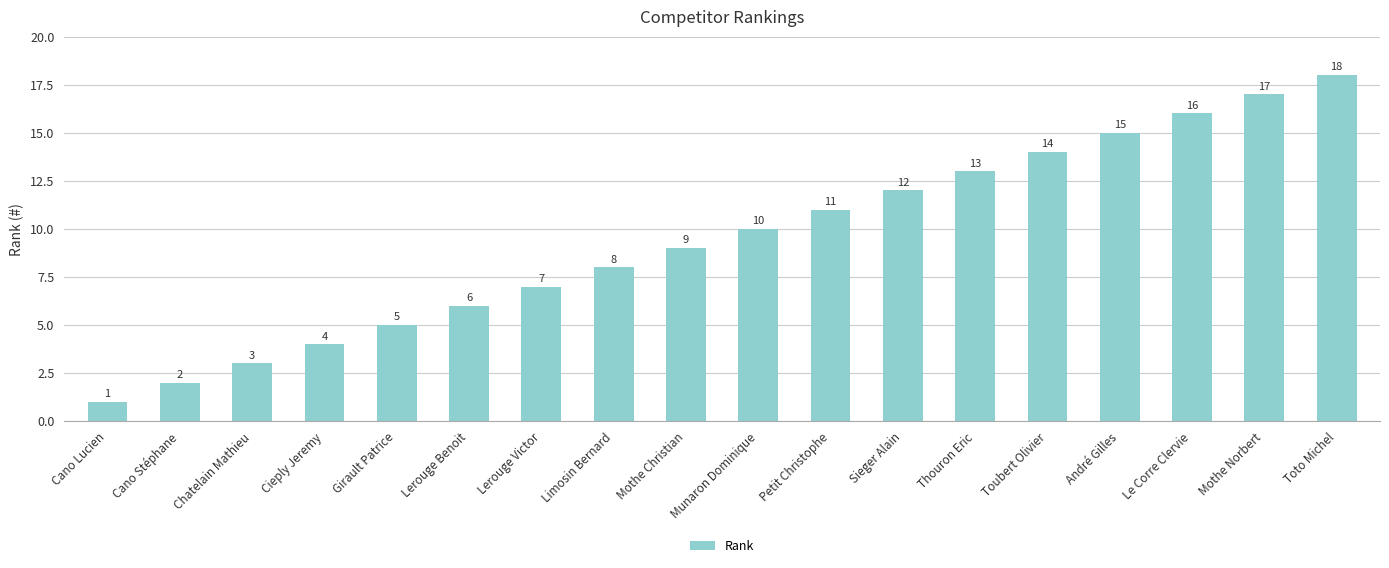

True or false: the data shows 13 at Limosin Bernard.

False